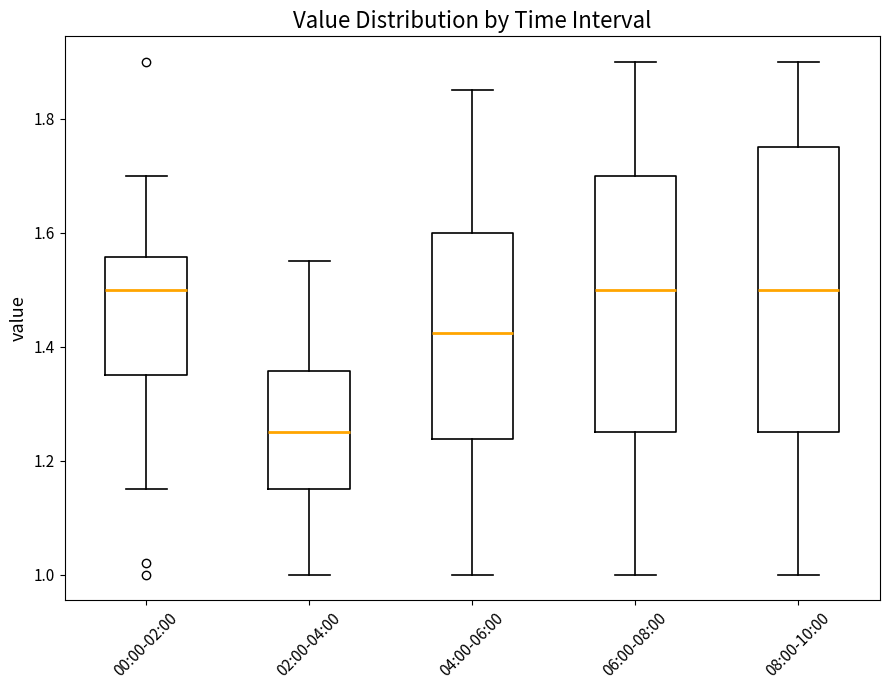

Comparing the boxes themselves (not the whiskers), which one is the tallest?

08:00-10:00